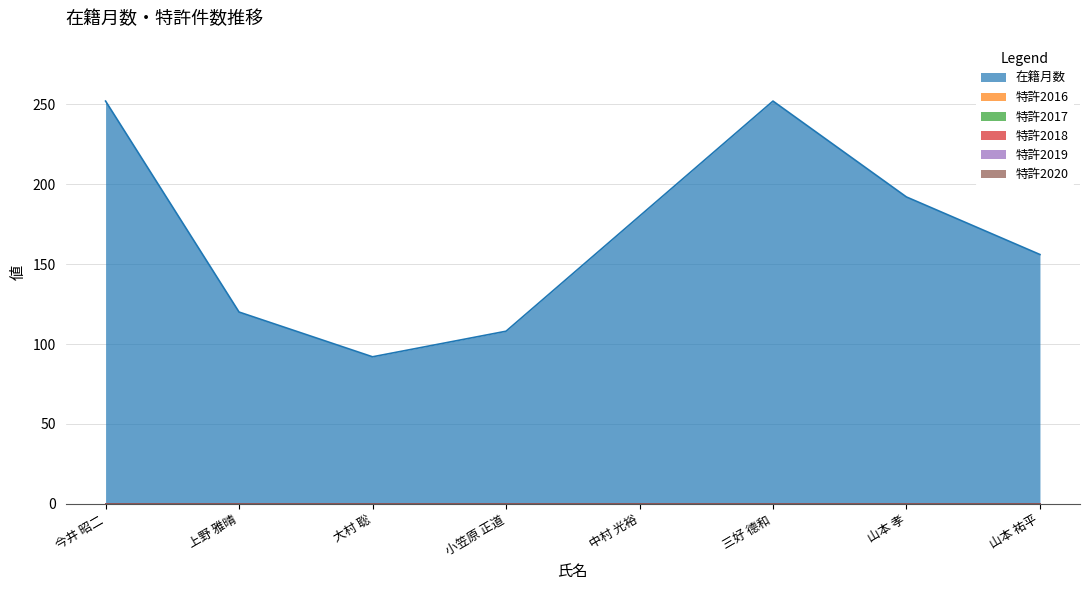

True or false: 特許2017 has more than 0 interior local peaks.

False